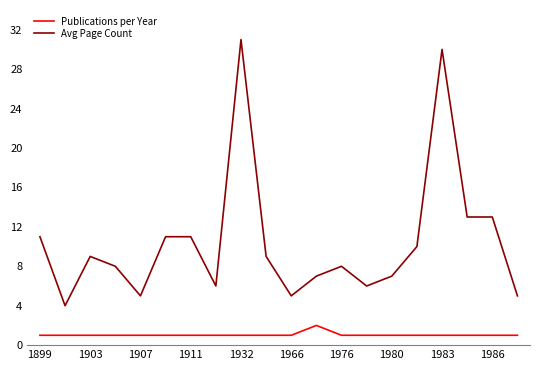

Rank the series by their average value, from highest to lowest.

Avg Page Count, Publications per Year